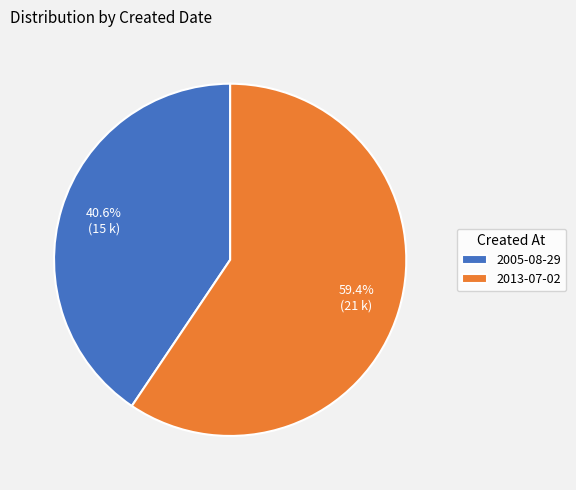

Combined, what portion of the pie is 2013-07-02 and 2005-08-29?

100.0%